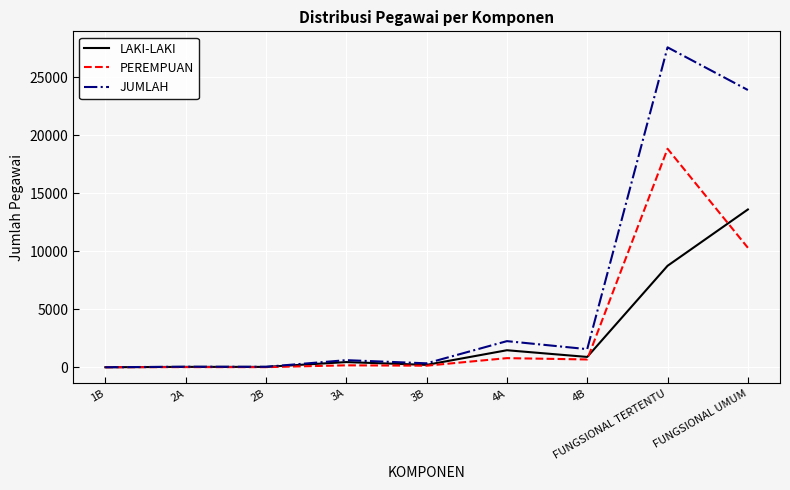

List the series in order of their overall mean, lowest first.

LAKI-LAKI, PEREMPUAN, JUMLAH